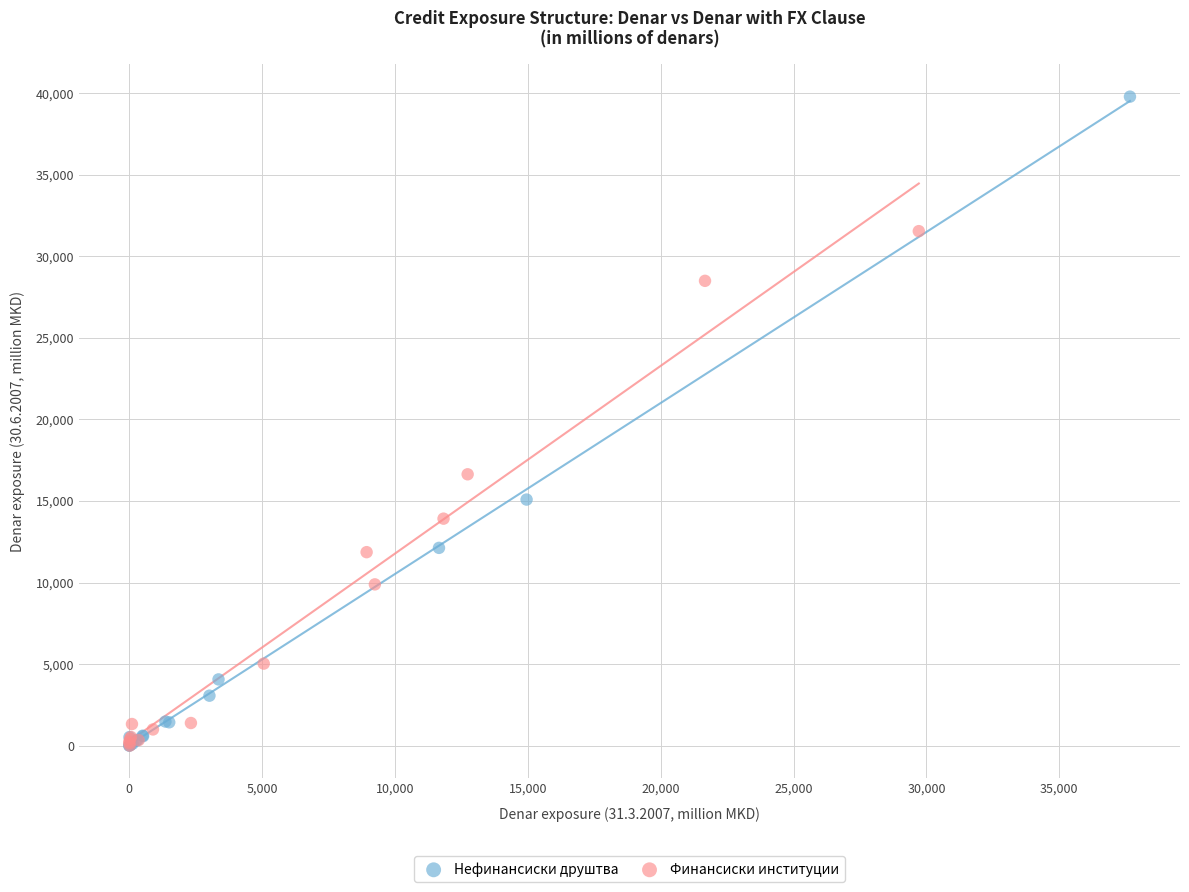

Which series contains the highest Y value?

Нефинансиски друштва